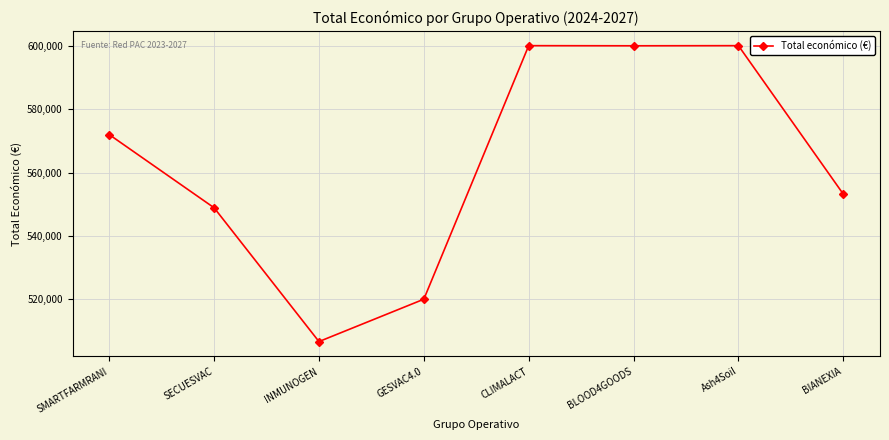

What is the approximate value at GESVAC4.0?

520062